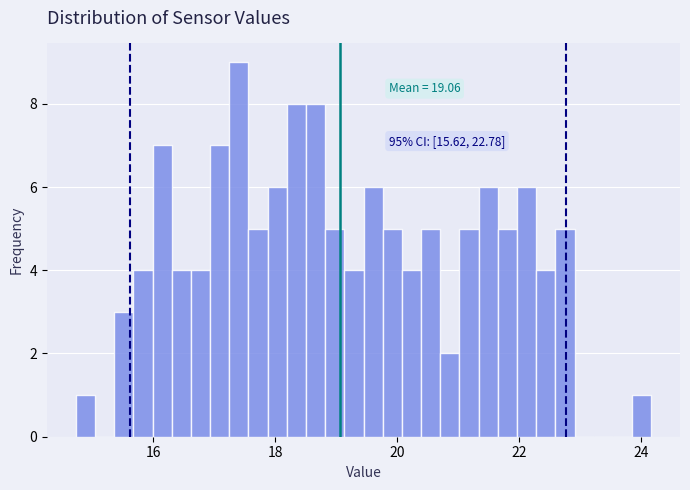

Read against the x-axis, roughly where is the centre of the tallest bar?

17.4